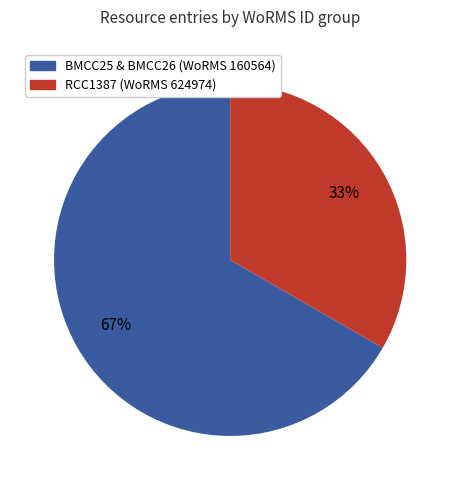

Is it true that RCC1387 (WoRMS 624974) is 33% of the pie?

True